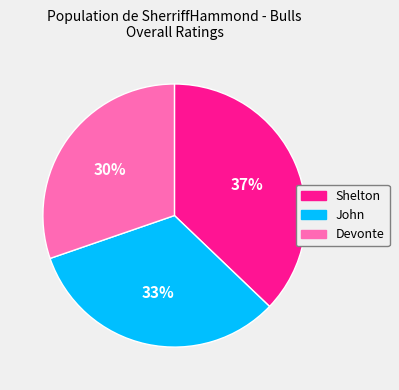

What percentage is the Devonte slice, to the nearest percent?

30%